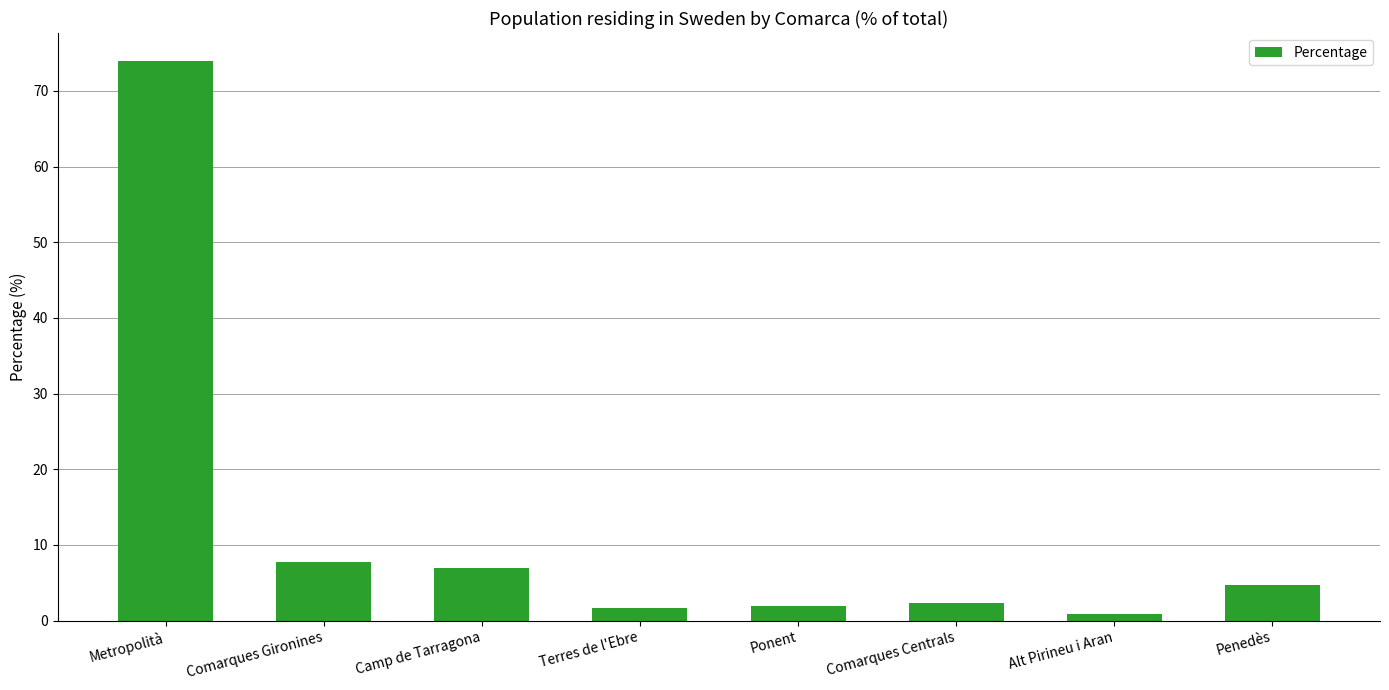

Which label corresponds to the largest value in the chart?

Metropolità